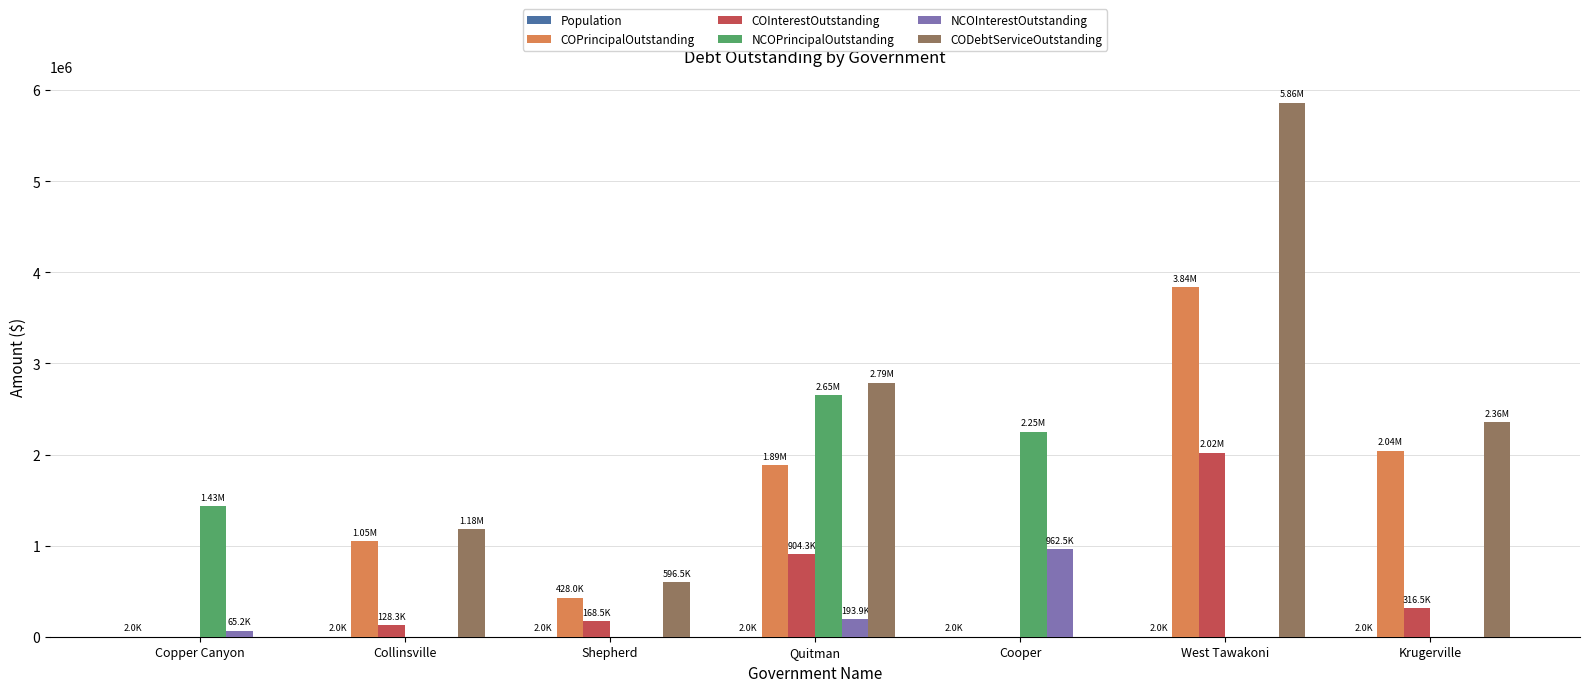

How many groups of bars are there?

7